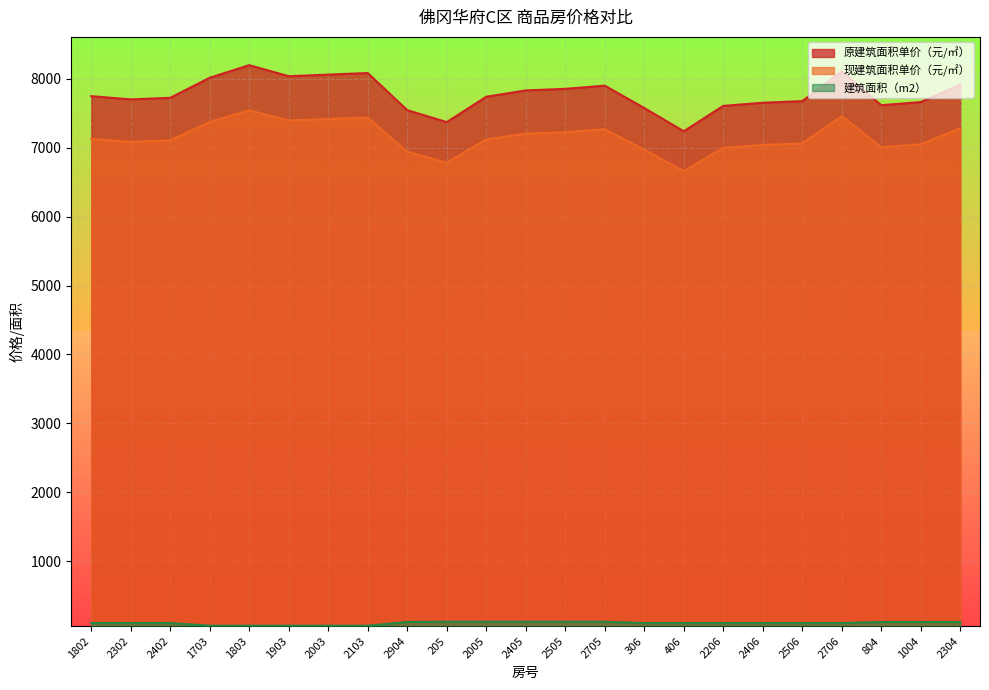

What is the smallest value displayed?

63.5